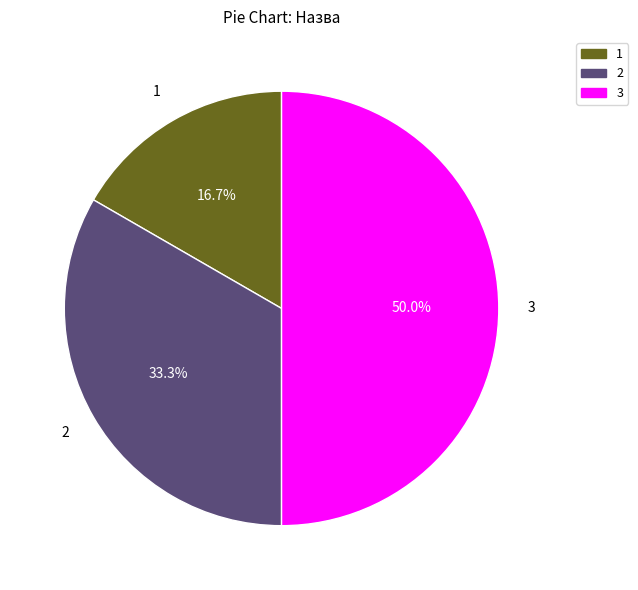

How many slices are in this pie chart?

3